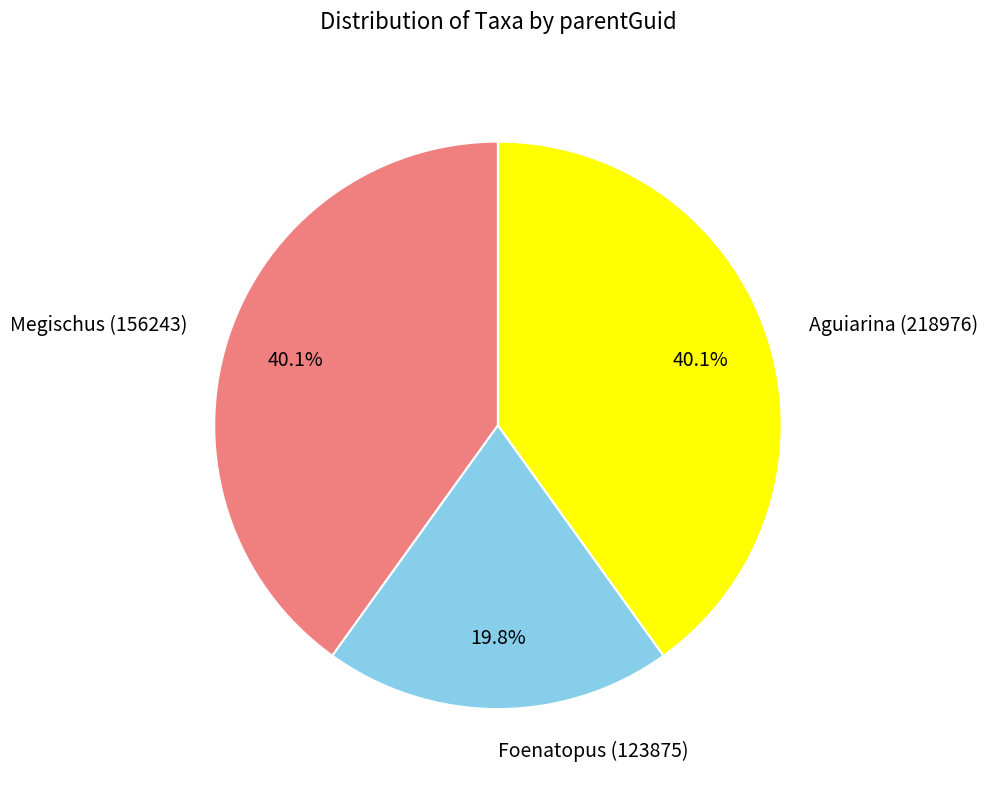

True or false: Megischus (156243) accounts for 28% of the total.

False